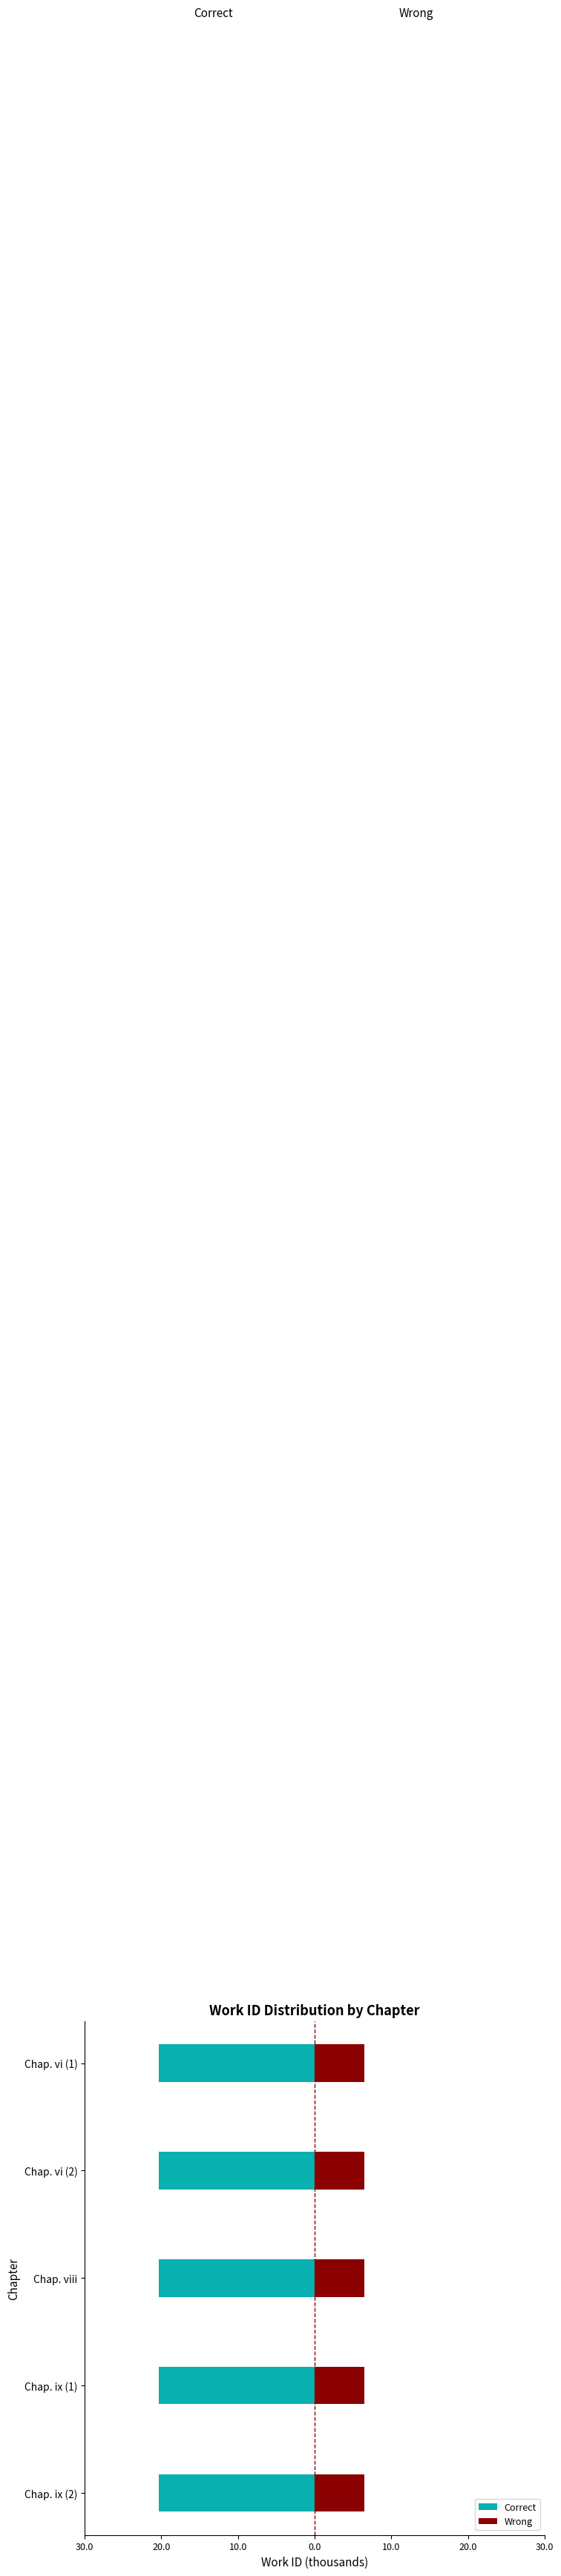

The value of Wrong at 30.0 is 0.2. True or false?

False